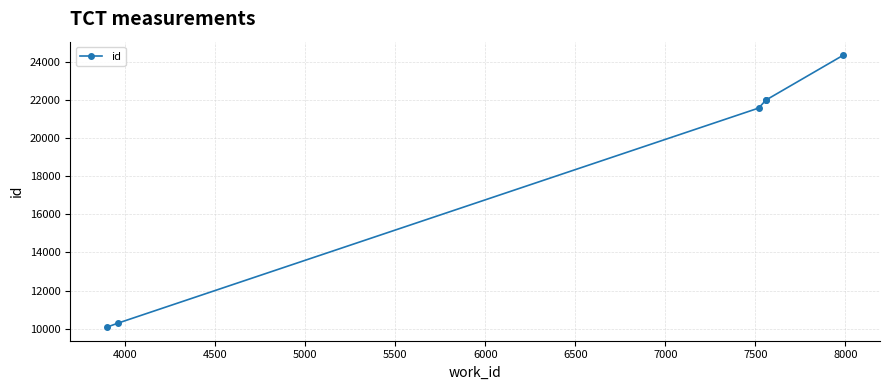

What is the difference between the maximum and minimum values?

14252